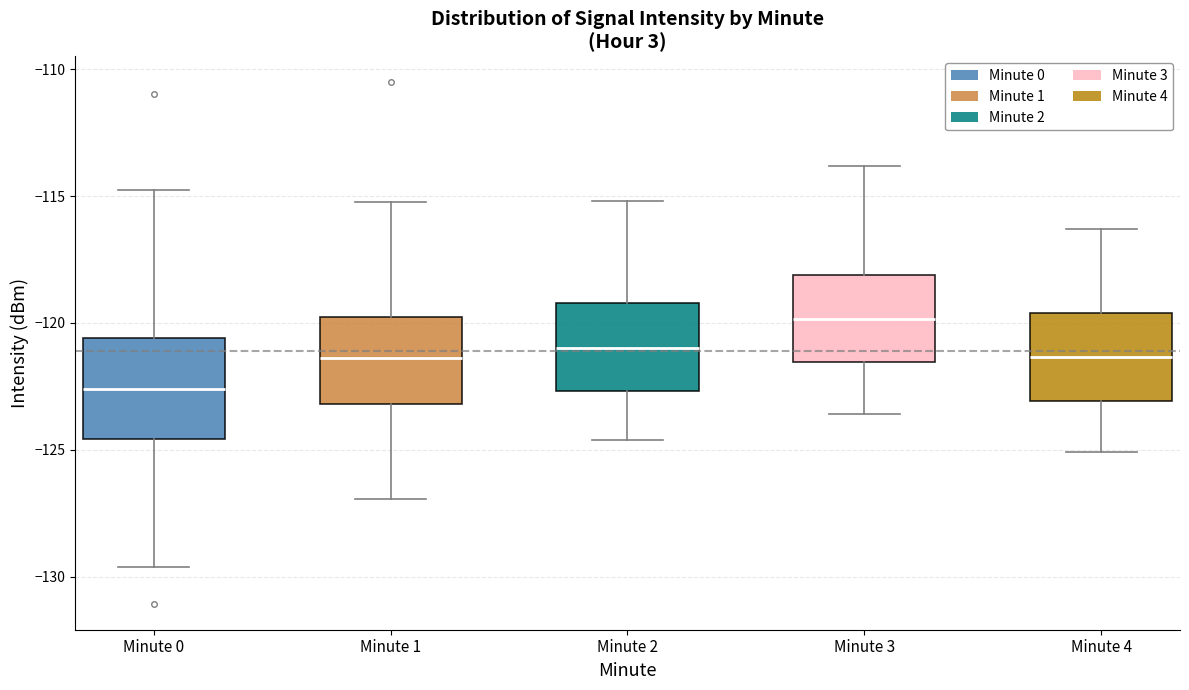

Comparing the boxes themselves (not the whiskers), which one is the tallest?

Minute 0